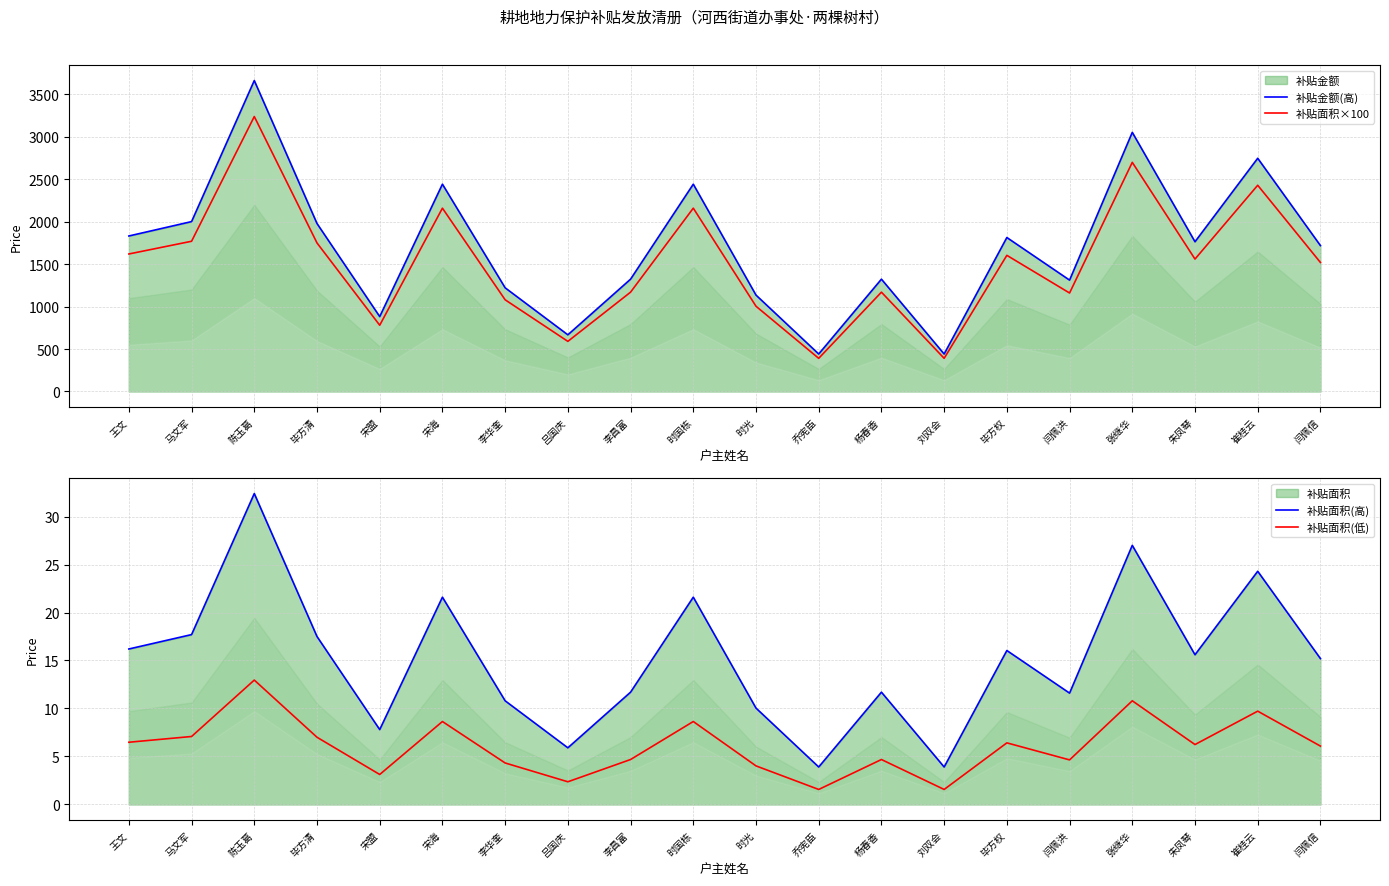

What is the minimum value for 补贴面积×100?

390.0